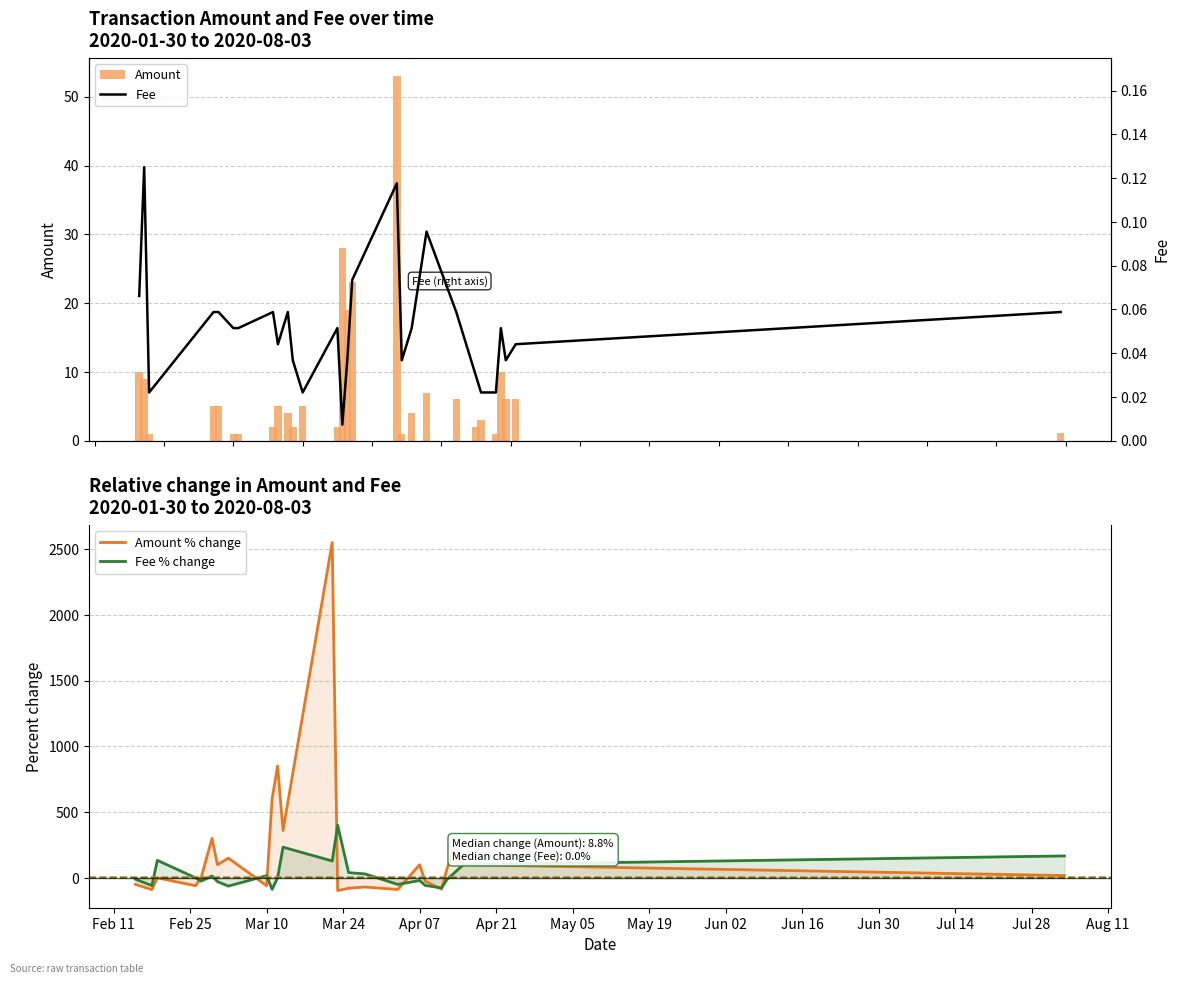

Reading left to right, list all the values displayed in this chart.

Amount: 2020-01-30=10.0	2020-01-31=9.0	2020-02-01=1.0	2020-02-14=5.0	2020-02-15=5.0	2020-02-18=1.0	2020-02-19=1.0	2020-02-26=2.0	2020-02-27=5.0	2020-02-29=4.0	2020-03-01=2.0	2020-03-03=5.0	2020-03-10=2.0	2020-03-11=28.0	2020-03-12=19.0	2020-03-13=23.0	2020-03-22=53.0	2020-03-23=1.0	2020-03-25=4.0	2020-03-28=7.0	2020-04-03=6.0	2020-04-07=2.0	2020-04-08=3.0	2020-04-11=1.0	2020-04-12=10.0	2020-04-13=6.0	2020-04-15=6.0	2020-08-03=1.2
Fee: 2020-01-30=0.1	2020-01-31=0.1	2020-02-01=0.0	2020-02-14=0.1	2020-02-15=0.1	2020-02-18=0.1	2020-02-19=0.1	2020-02-26=0.1	2020-02-27=0.0	2020-02-29=0.1	2020-03-01=0.0	2020-03-03=0.0	2020-03-10=0.1	2020-03-11=0.0	2020-03-12=0.0	2020-03-13=0.1	2020-03-22=0.1	2020-03-23=0.0	2020-03-25=0.1	2020-03-28=0.1	2020-04-03=0.1	2020-04-07=0.0	2020-04-08=0.0	2020-04-11=0.0	2020-04-12=0.1	2020-04-13=0.0	2020-04-15=0.0	2020-08-03=0.1